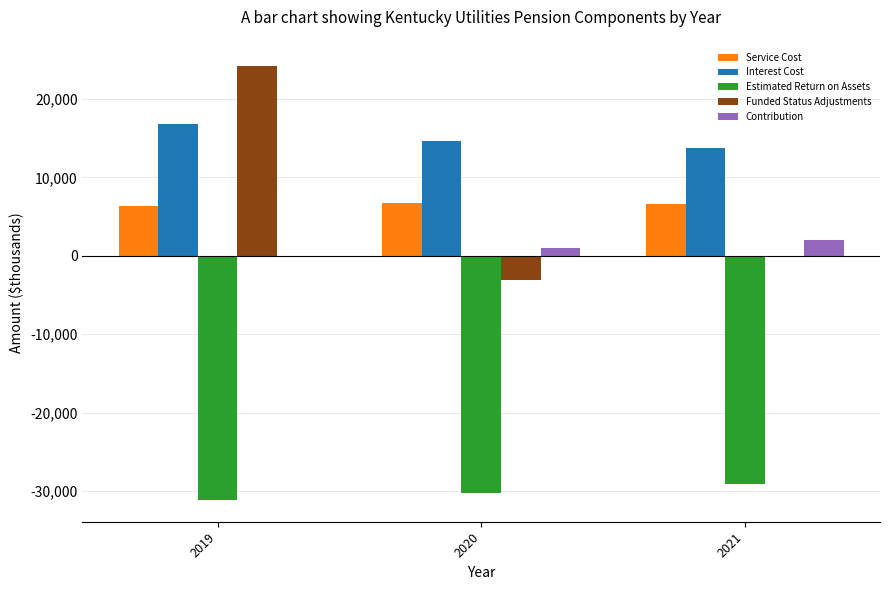

What is the highest value of the Contribution series?

2000.0